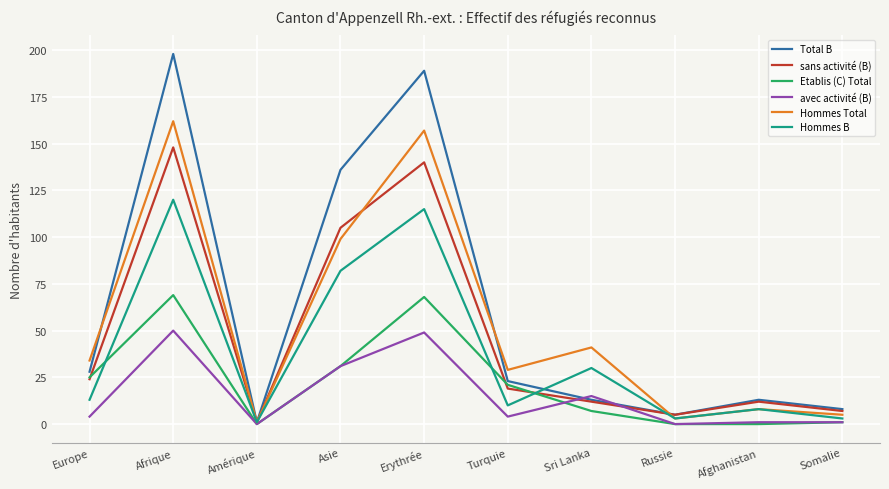

What is the spread (max minus min) of values at Europe?

30